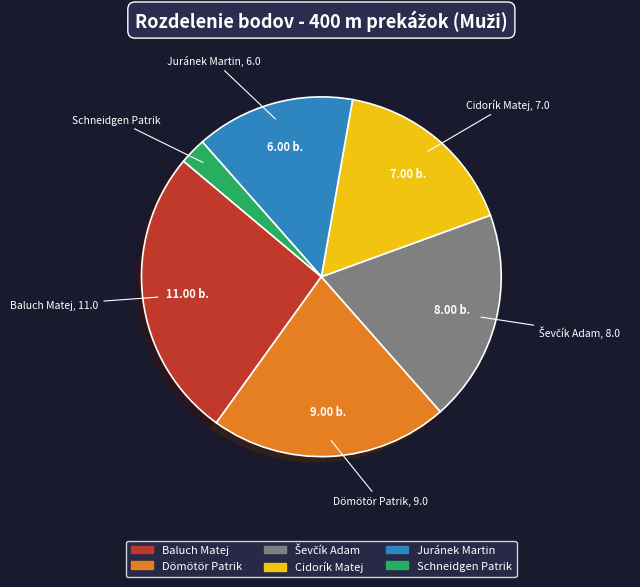

Is the sum of Baluch Matej and Schneidgen Patrik greater than half?

No